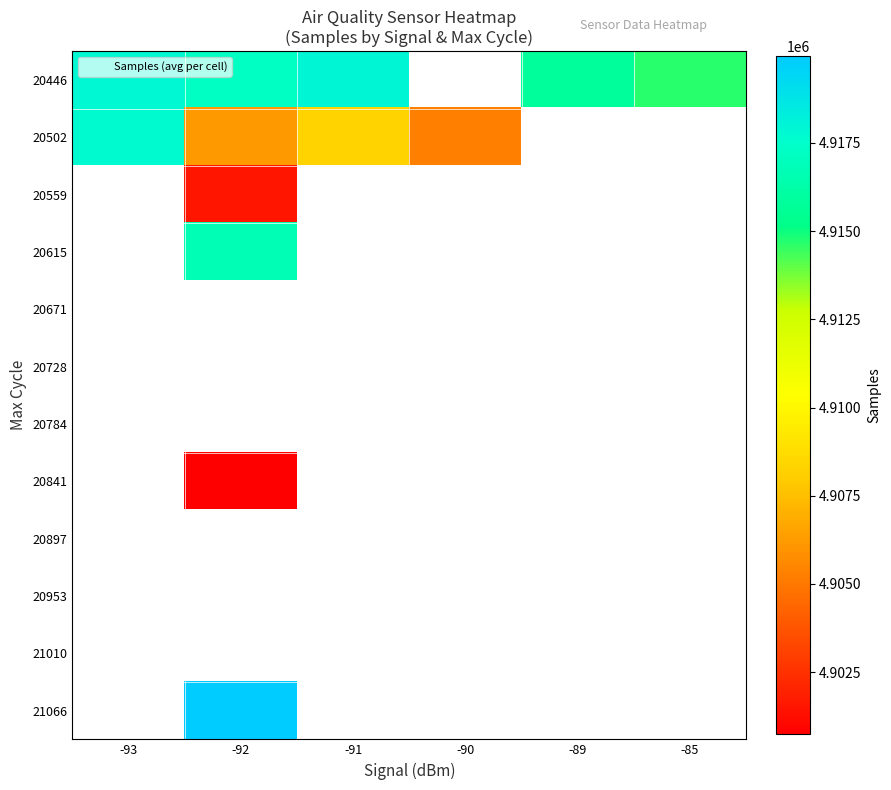

What is the difference between the maximum and minimum values in the 20446 series?

3328.4